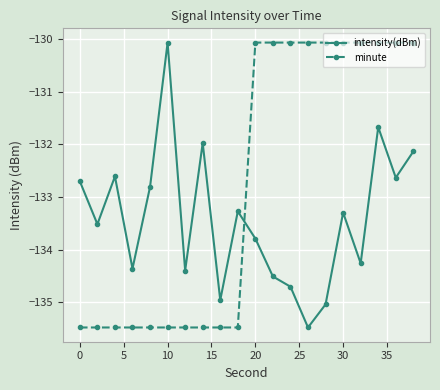

Rank the series by their average value, from highest to lowest.

minute, intensity(dBm)